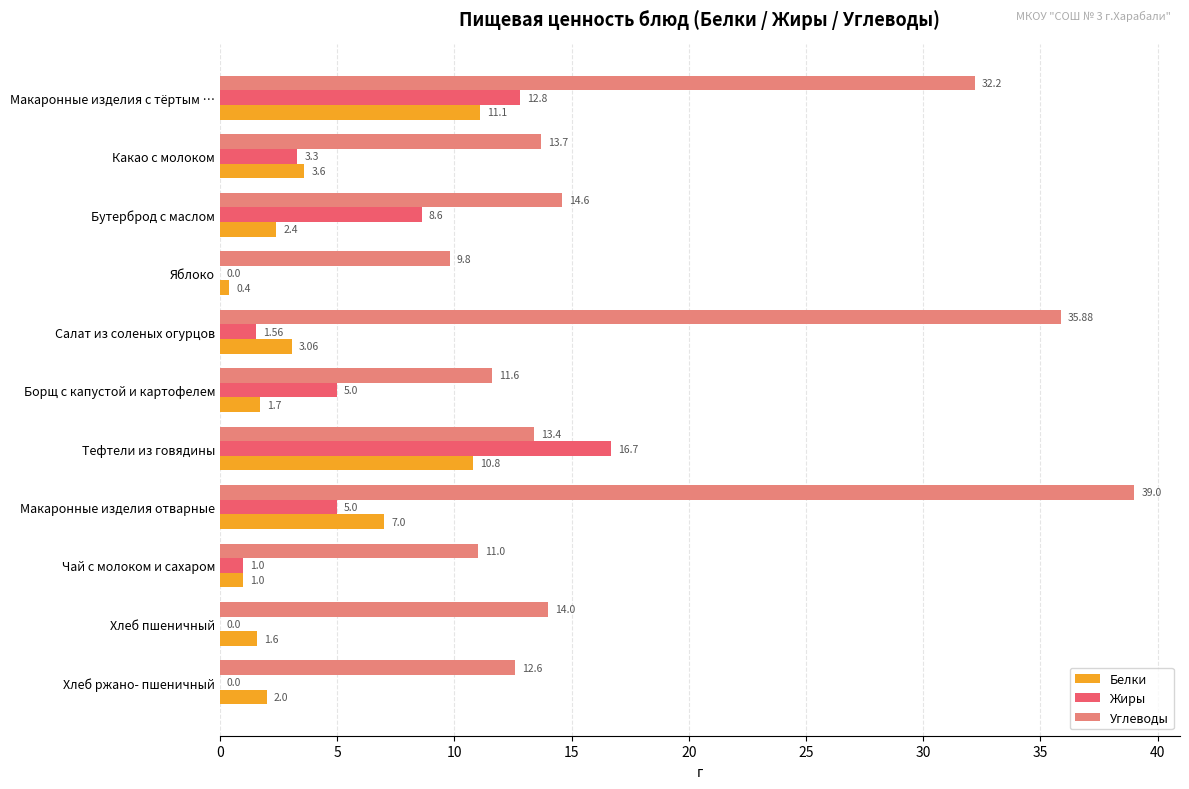

Is the value of Белки at Макаронные изделия отварные greater than the value of Жиры at Салат из соленых огурцов?

Yes